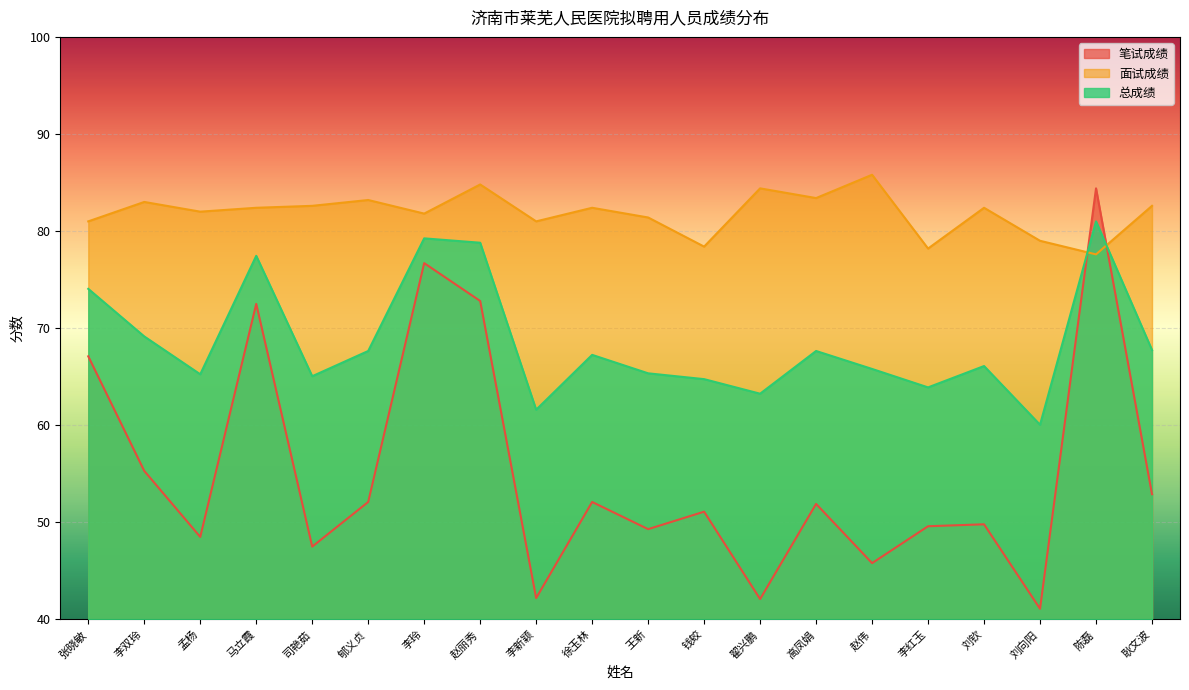

How many intersections are there between 面试成绩 and 笔试成绩?

2